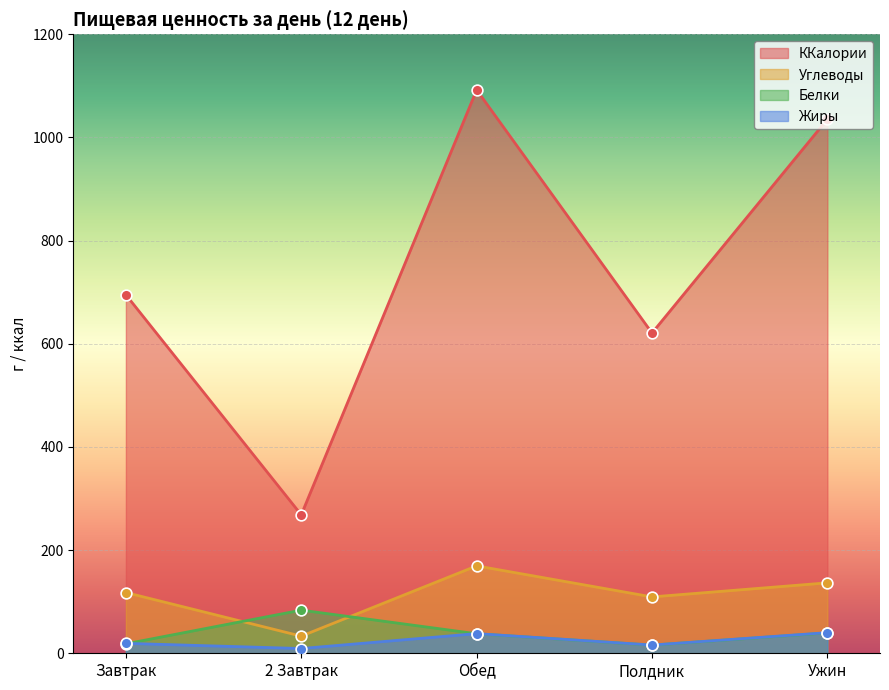

At how many categories does at least one series exceed 271?

4